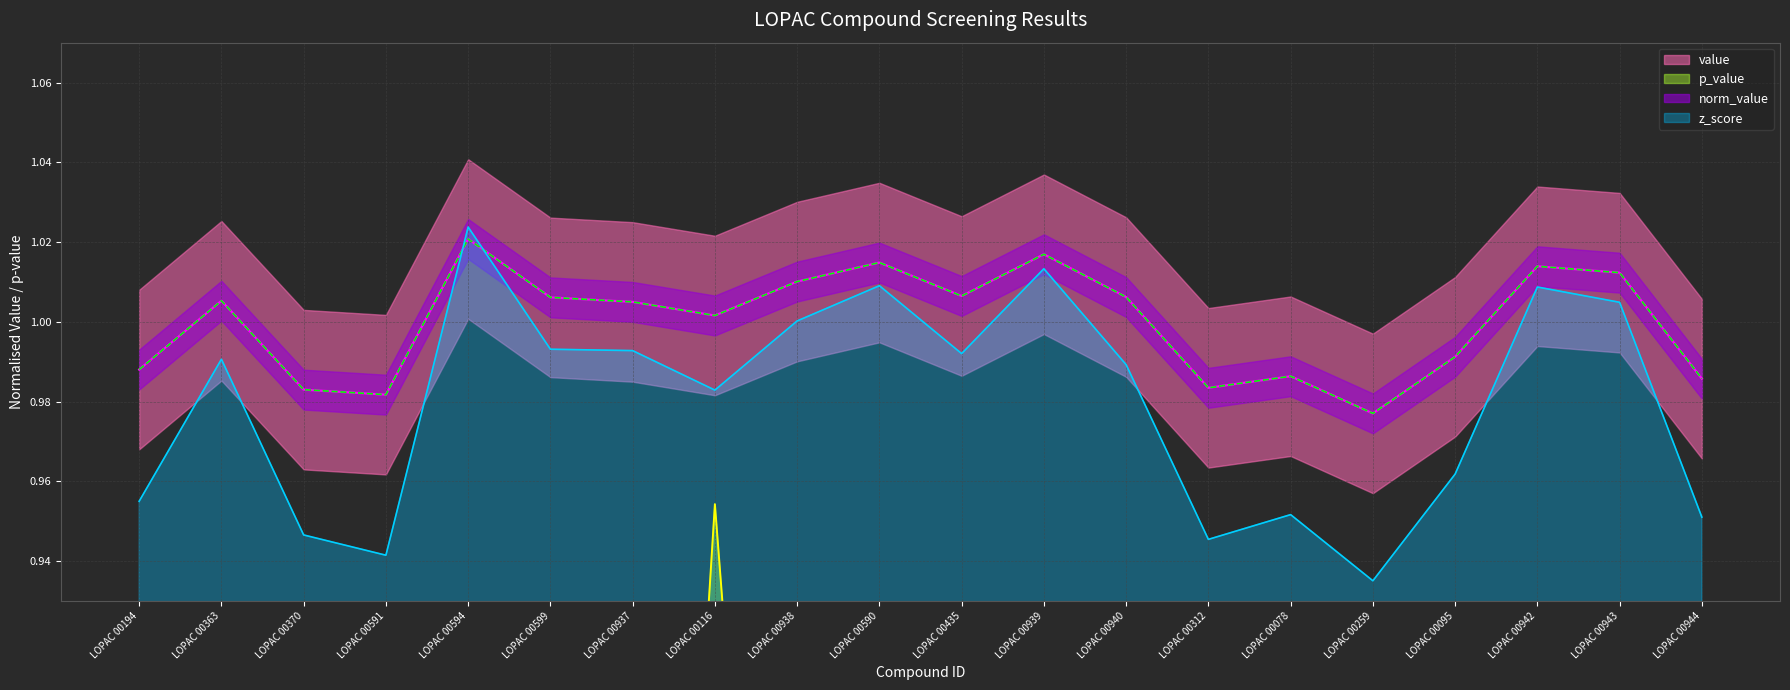

Where is the first local maximum for z_score?

LOPAC 00363